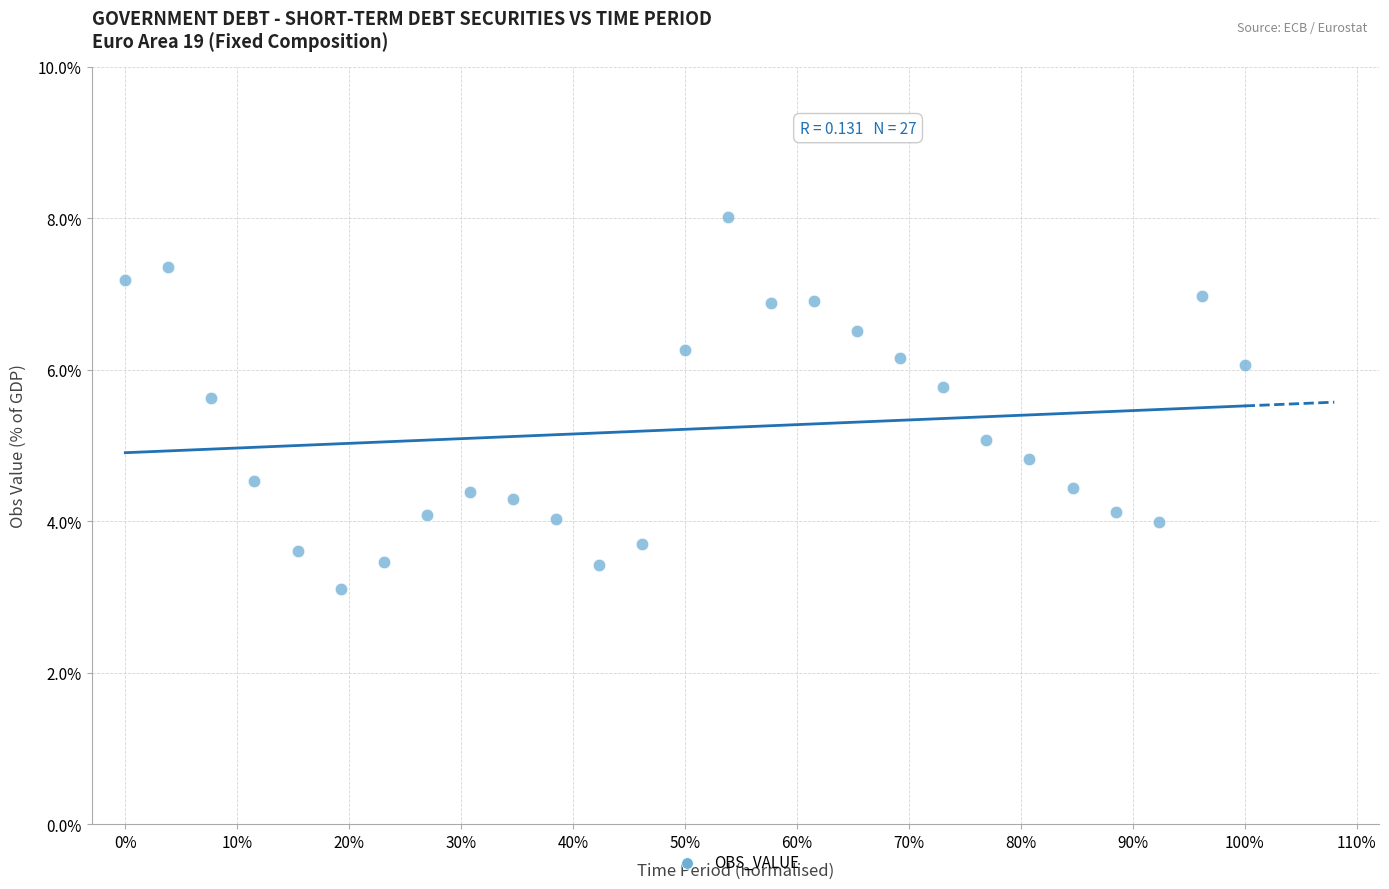

What is the range of X values (max minus min)?

1.0